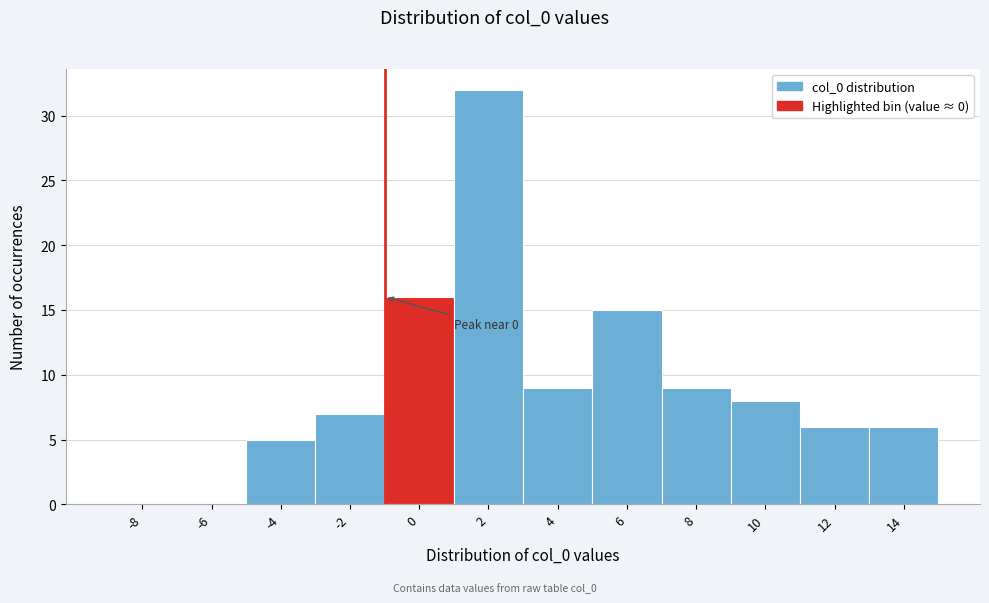

Reading right to left, list all the values displayed in this chart.

14=6	12=6	10=8	8=9	6=15	4=9	2=32	0=16	-2=7	-4=5	-6=0	-8=0